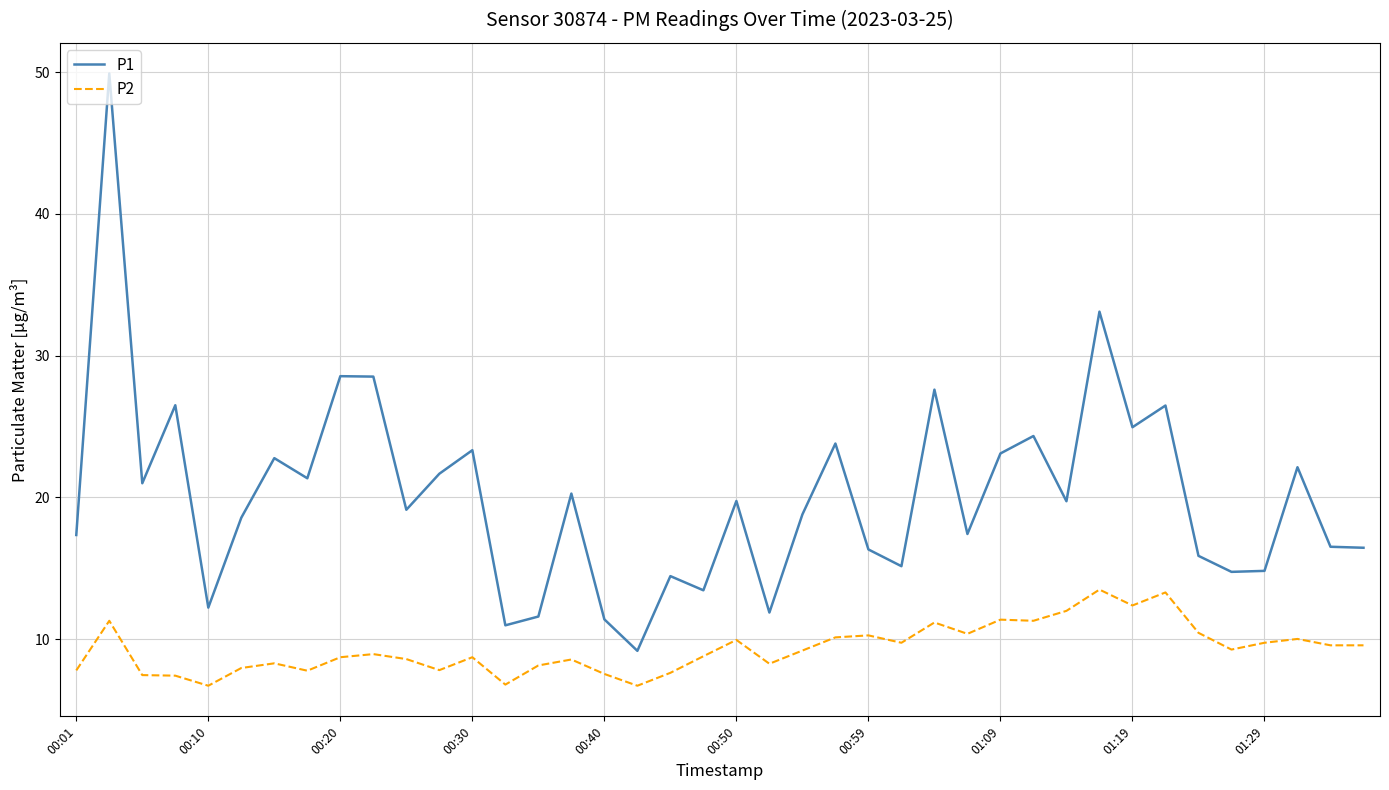

Rank the series by their maximum value, from highest to lowest.

P1, P2